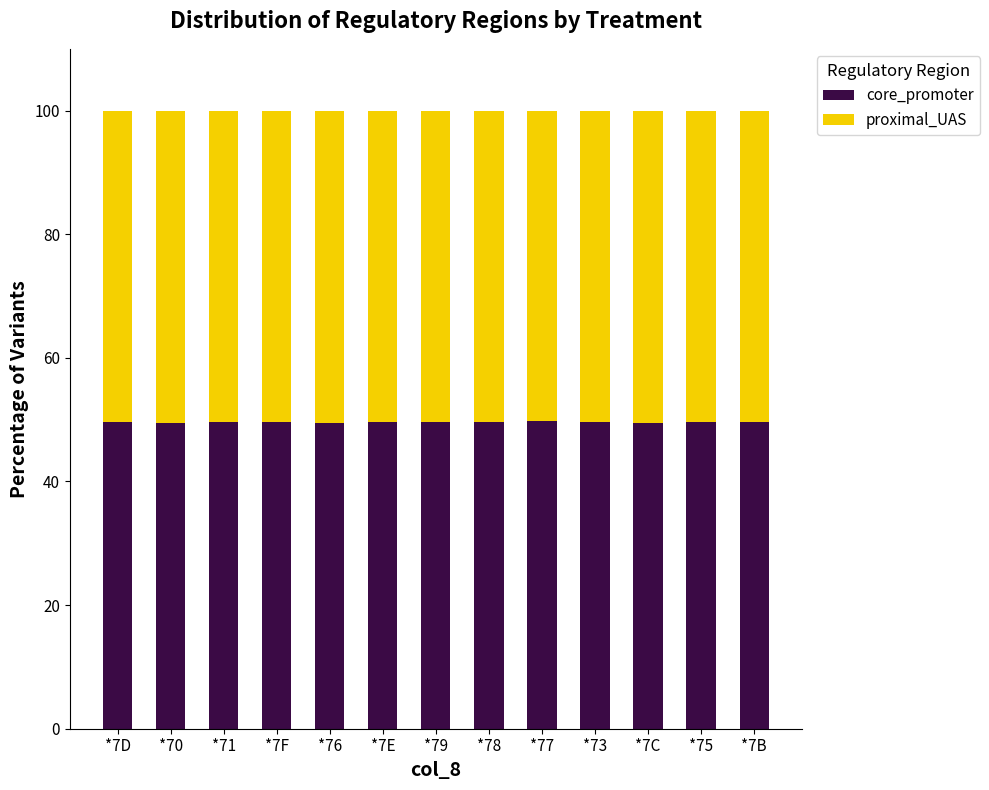

What is the total value across all series at *73?

100.0